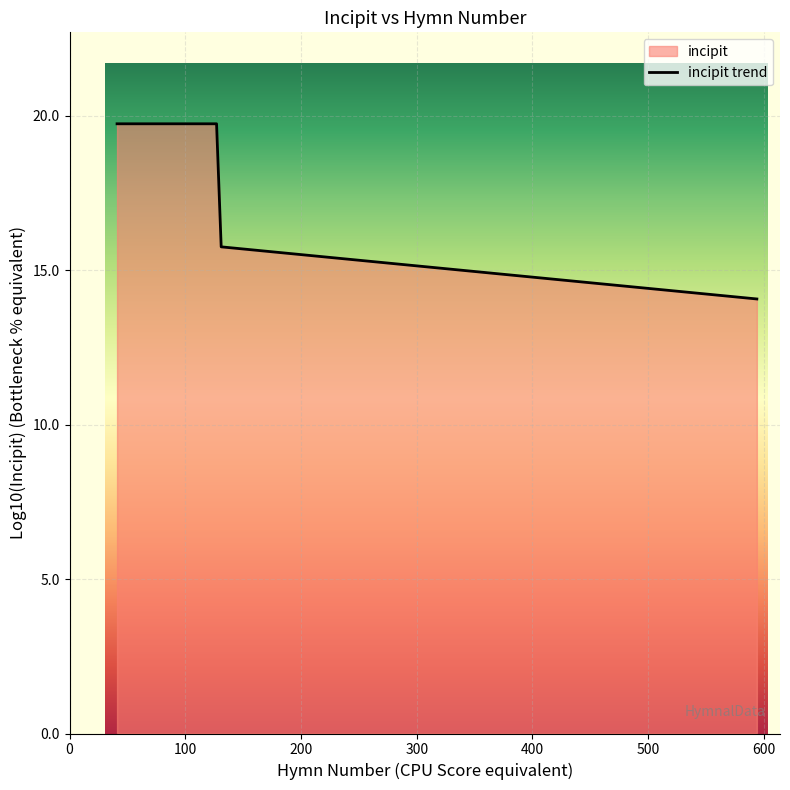

What is the difference between the maximum and minimum values?

5.7